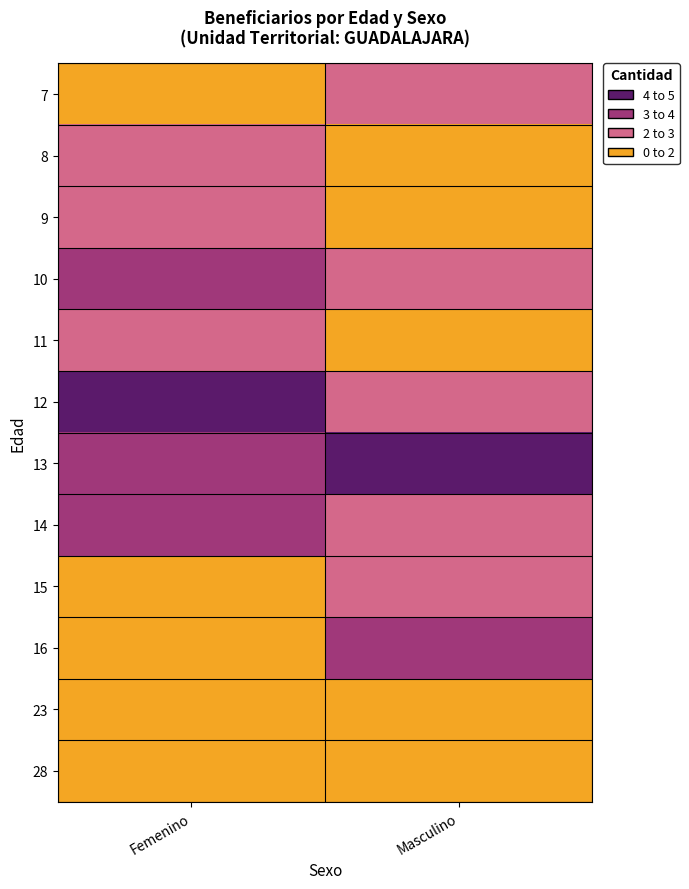

What is the greatest value displayed?

5